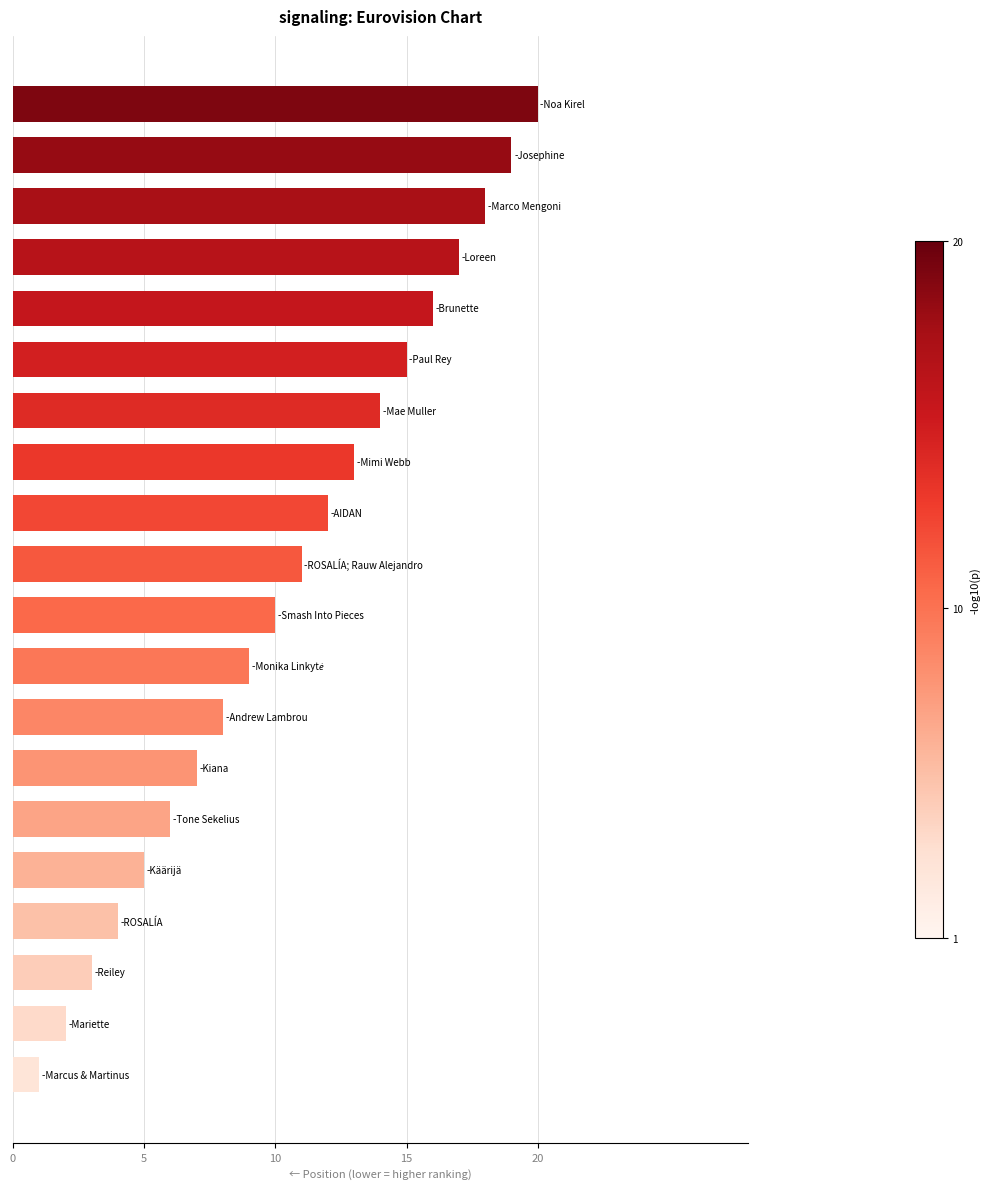

Count the number of data series in this chart.

1